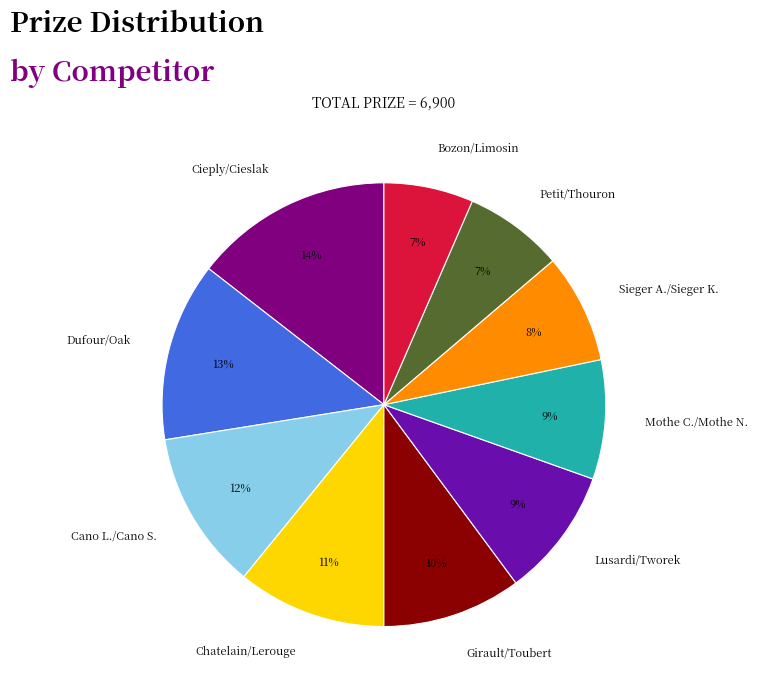

To the nearest percent, what is the average slice percentage?

10%